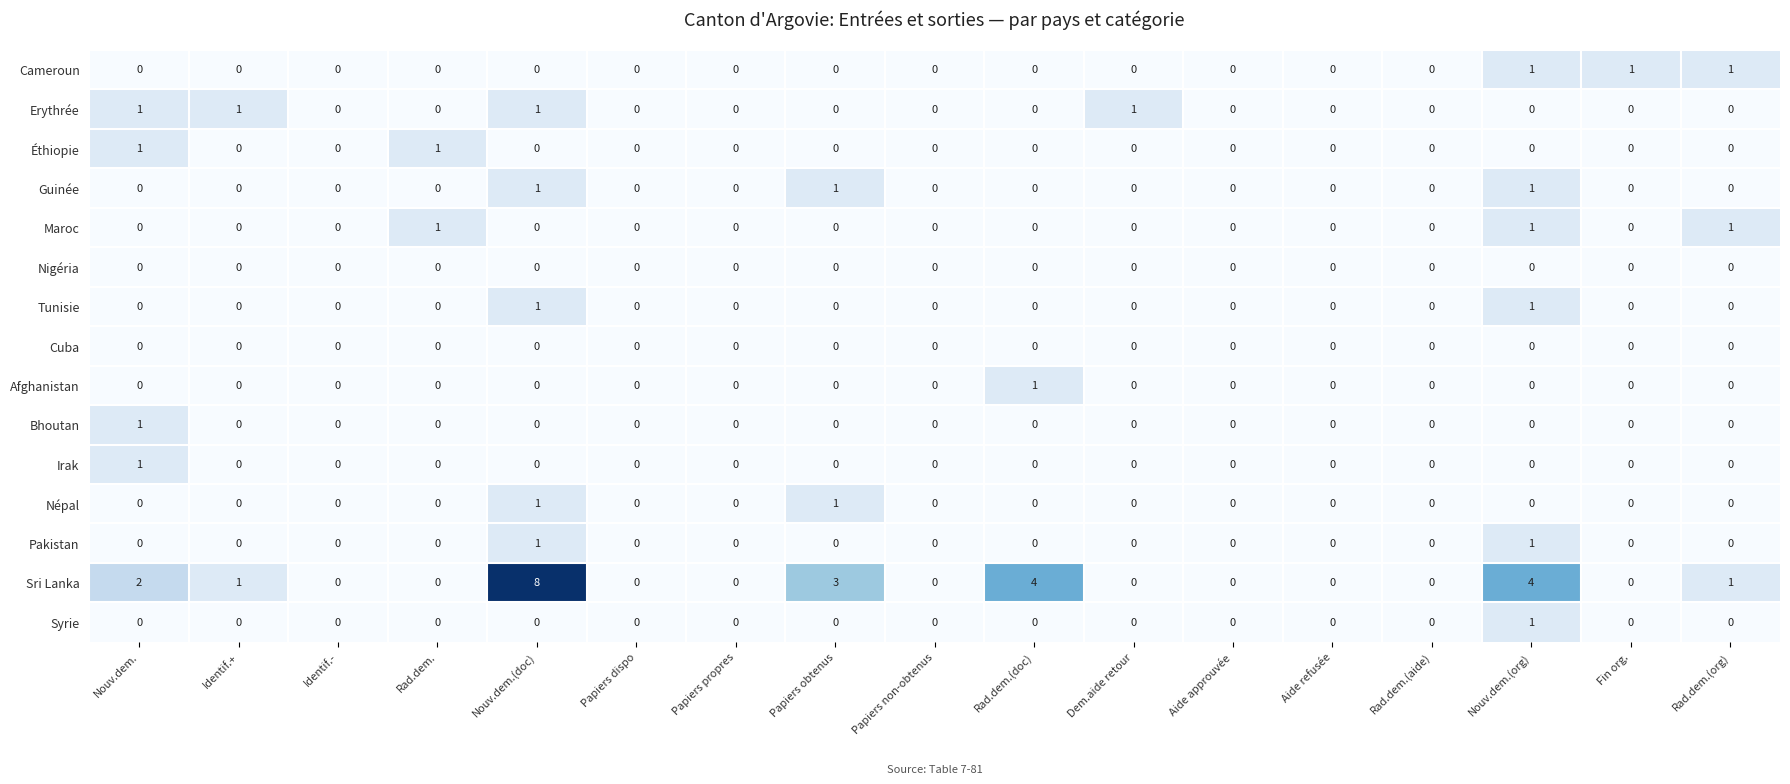

Count the Tunisie values in the range 0 to 1.

17